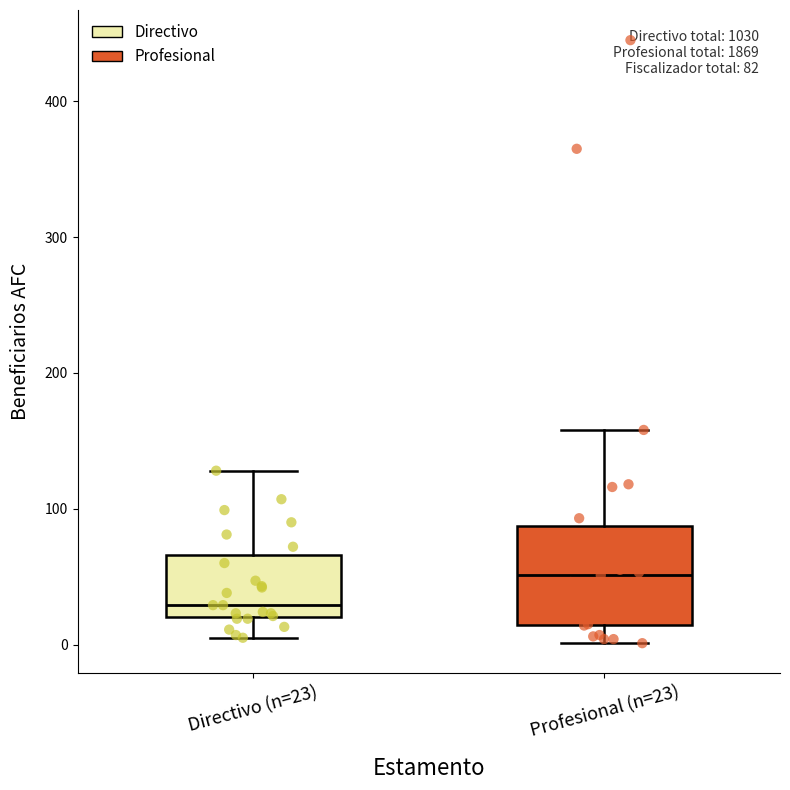

Which box's median line is the lowest?

Directivo (n=23)